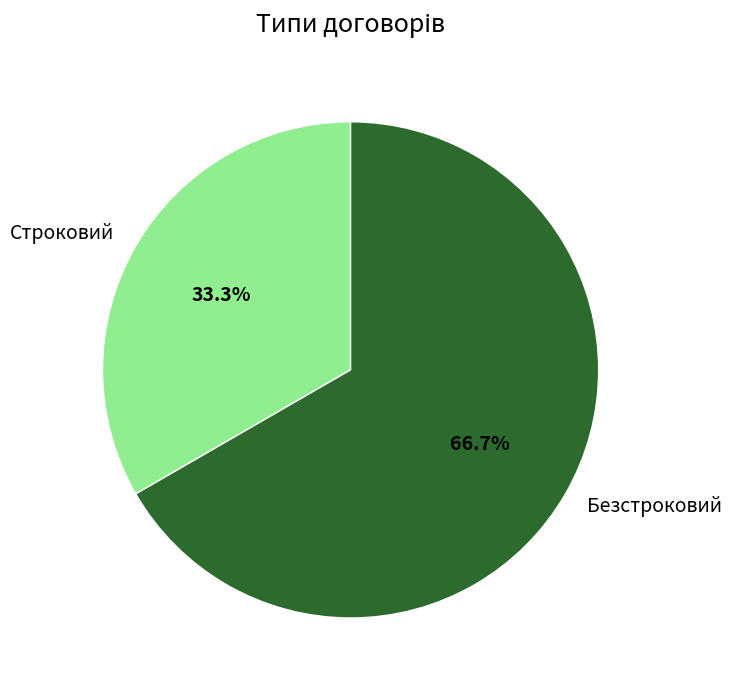

Approximately how many times larger is the value at Строковий compared to Безстроковий?

0.5